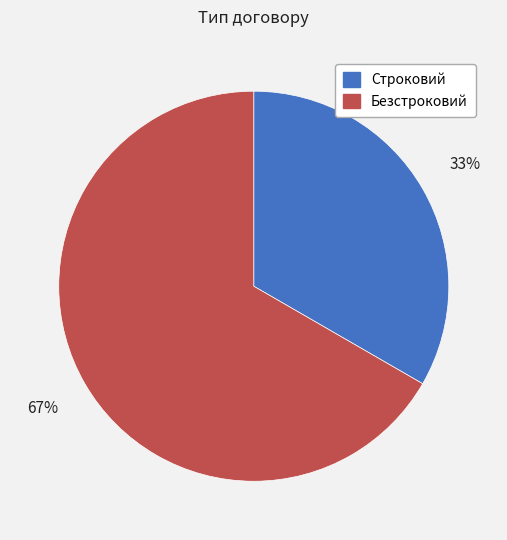

Is Строковий the majority of the pie?

No